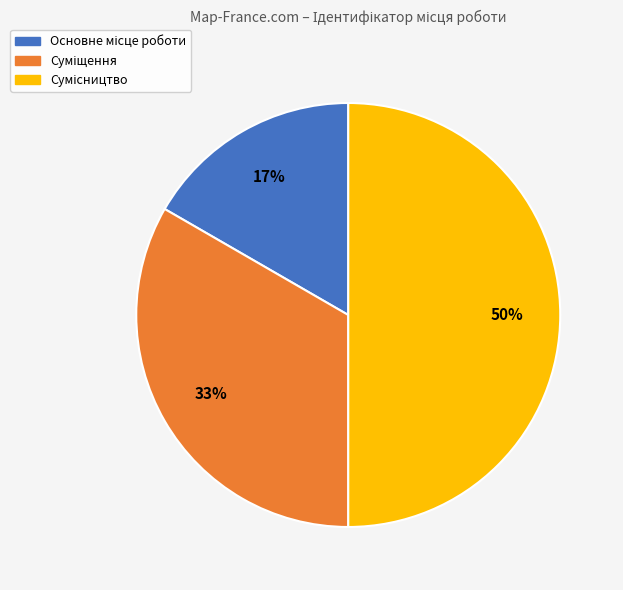

To the nearest percent, what is the average slice percentage?

33%